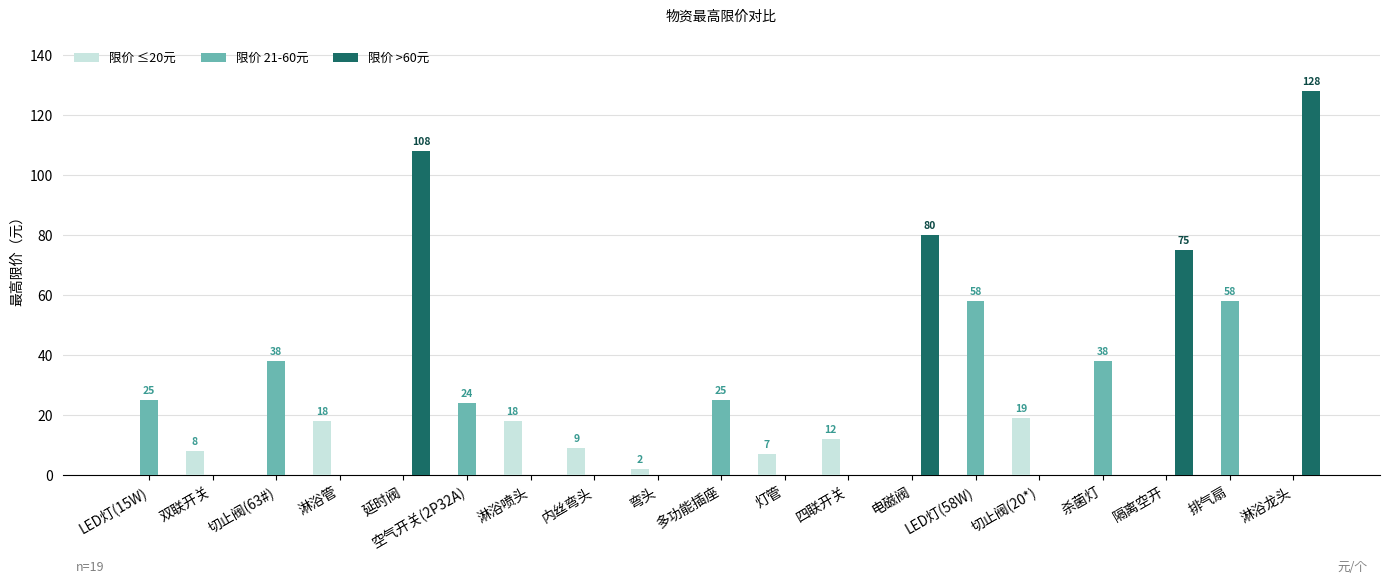

Does the chart contain stacked bars?

No